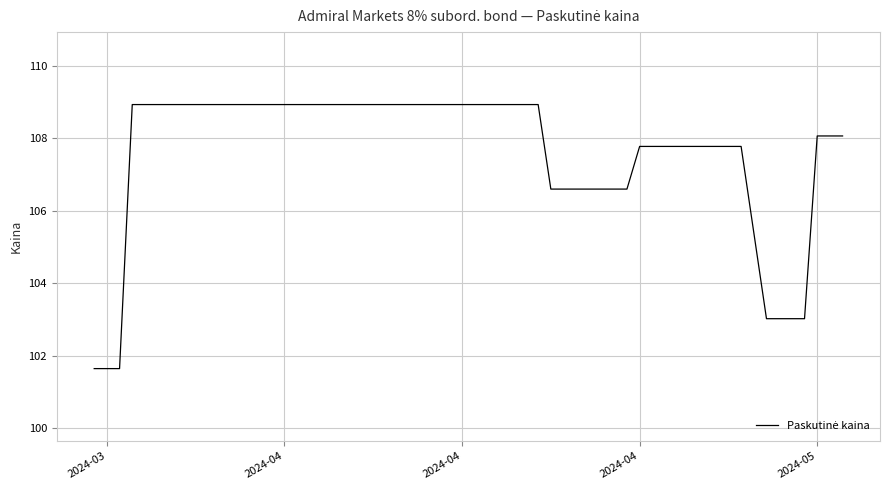

Is it true that the value at 21 is 49.4?

False